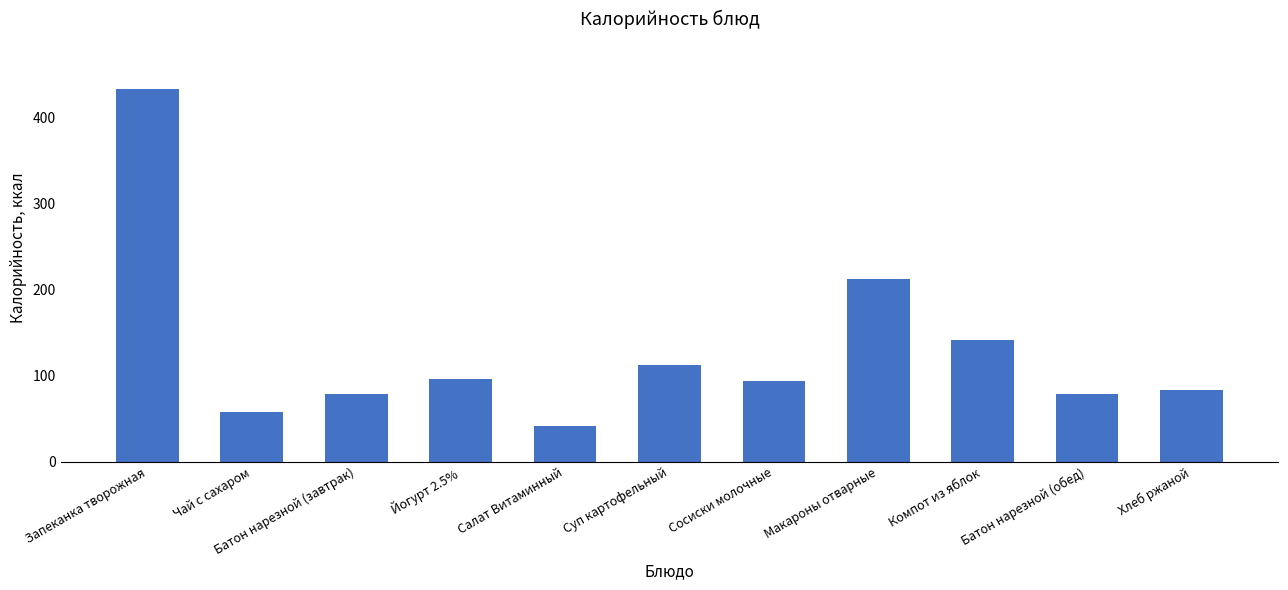

What is the label of the 7th bar from the right?

Салат Витаминный